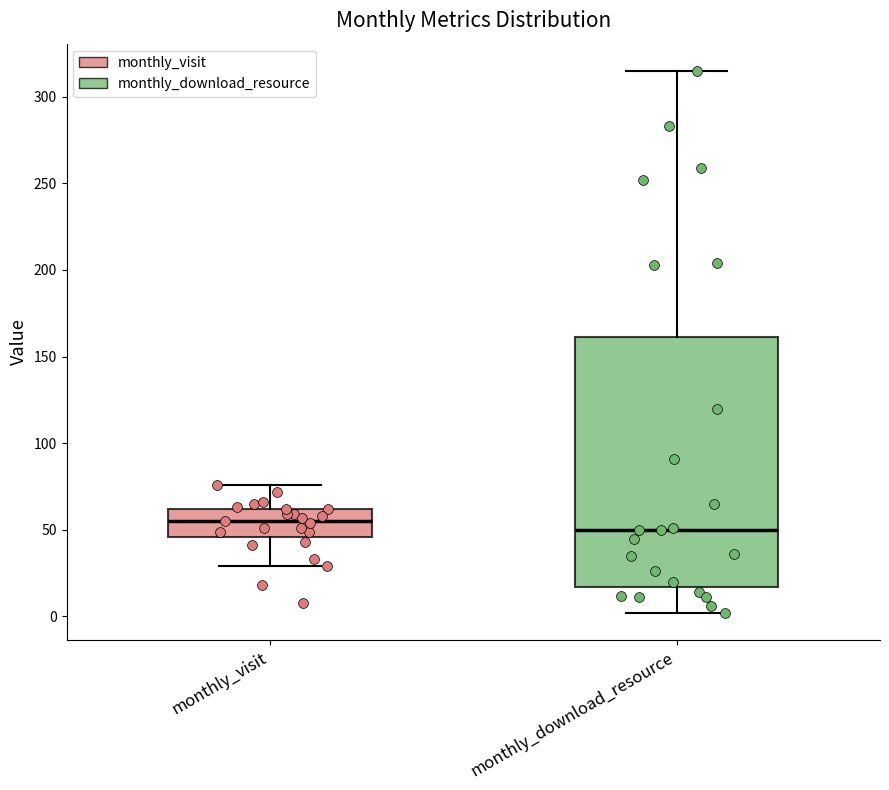

Which box is the tallest, from its lower edge to its upper edge?

monthly_download_resource